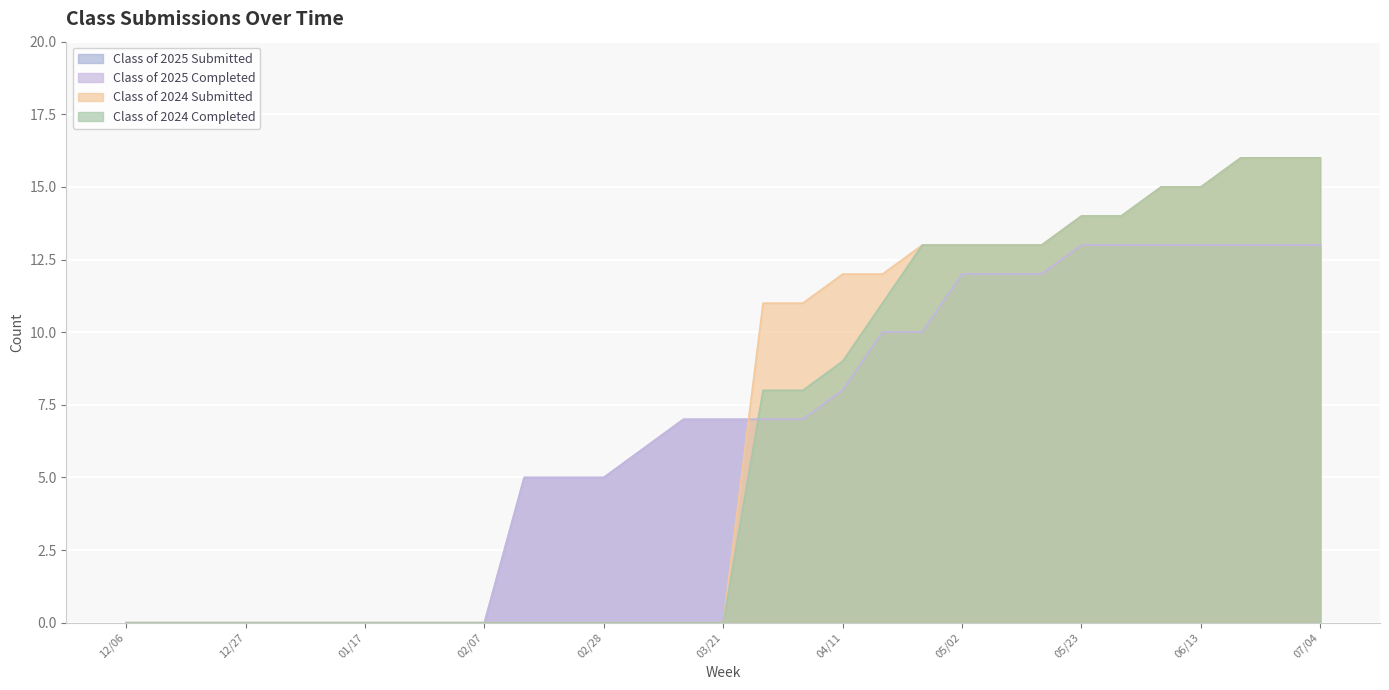

What position from the left is 05/09?

23